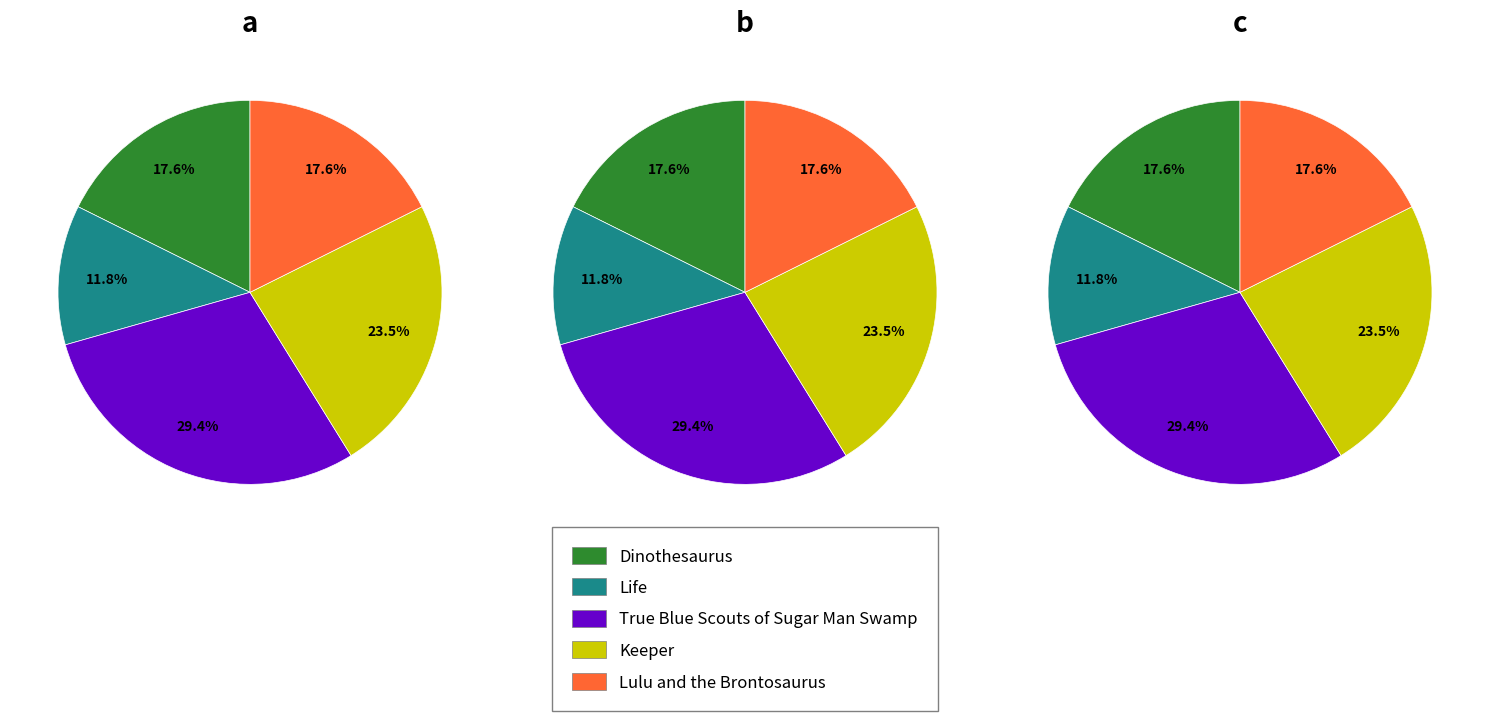

To the nearest percent, what is the average slice percentage?

20%